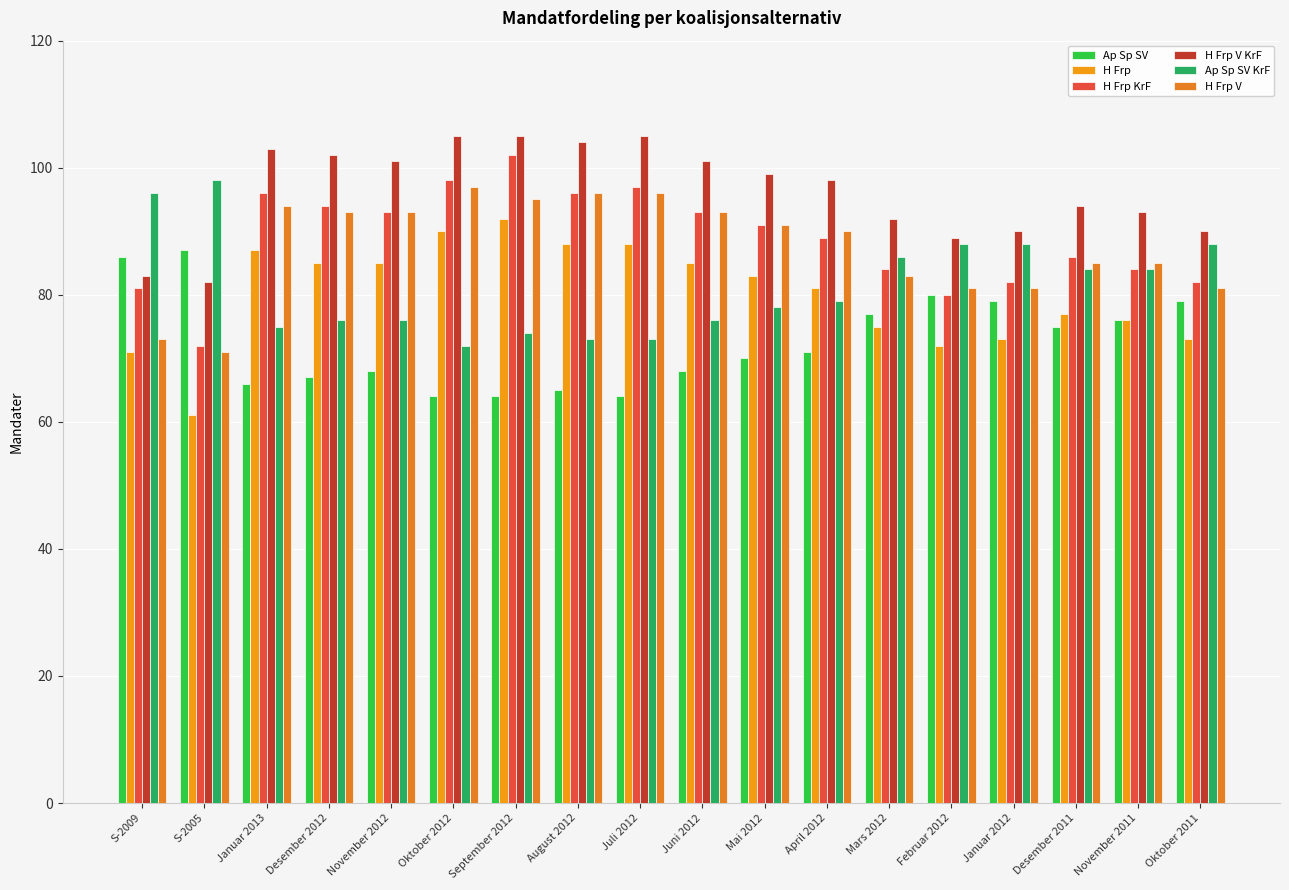

What value does the H Frp V series have at Desember 2012, to the nearest 5?

95